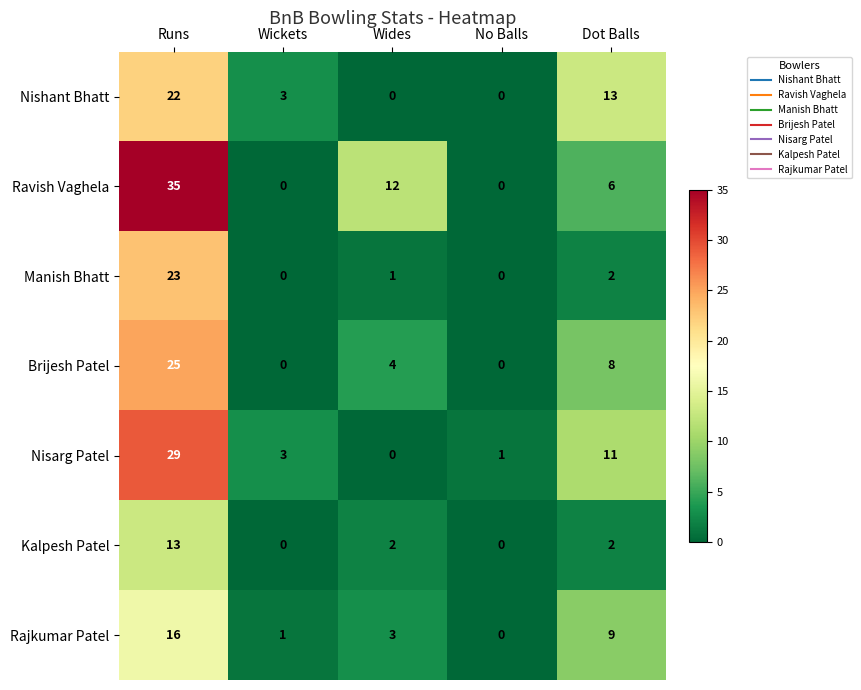

What is the difference between the maximum and minimum values in the Kalpesh Patel series?

13